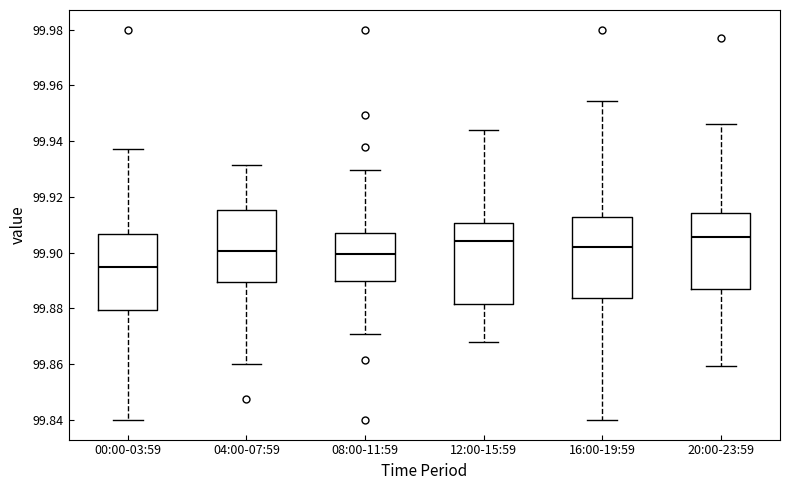

Where does the upper whisker of the box for 04:00-07:59 end on the y-axis? The values are not printed on the chart, so give them approximately, as read against the axis.

99.932